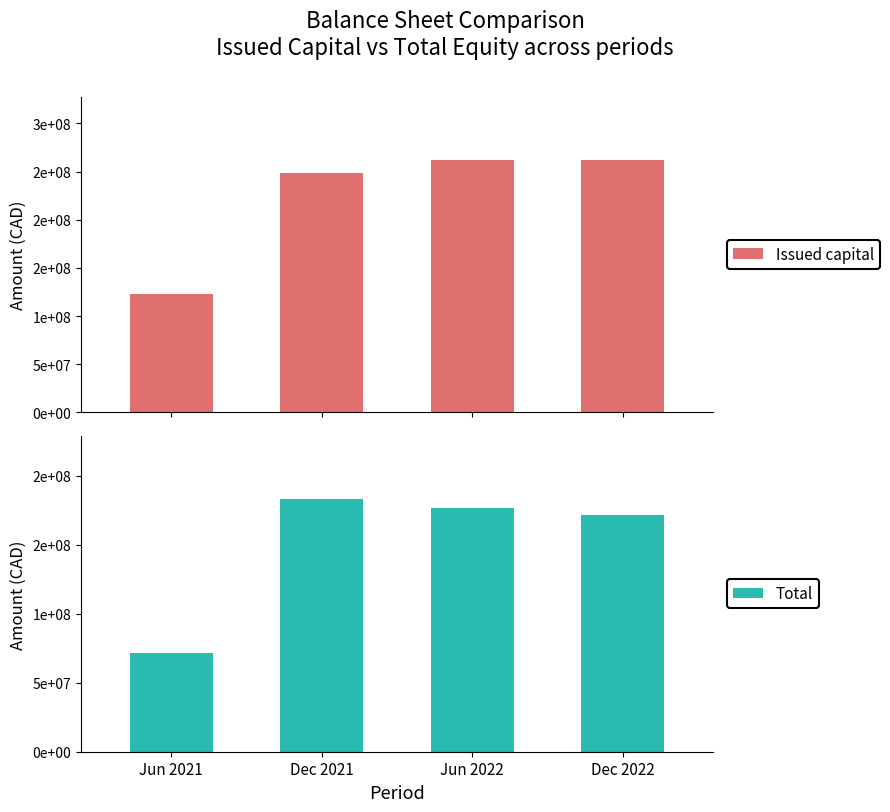

Reading left to right, transcribe all the data shown in this chart.

Issued capital: Jun 2021=122996406	Dec 2021=249000961	Jun 2022=262046589	Dec 2022=262259192
Total: Jun 2021=71543466	Dec 2021=183000109	Jun 2022=176528258	Dec 2022=171760315